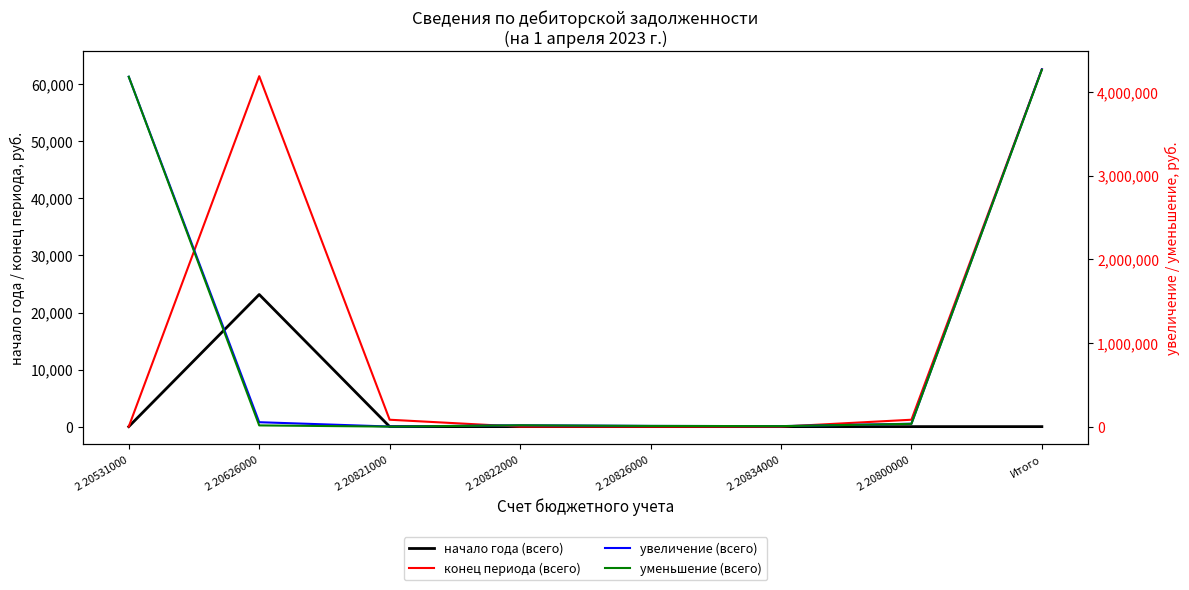

What is the value of the увеличение (всего) point at the 5th from the left?

9400.0